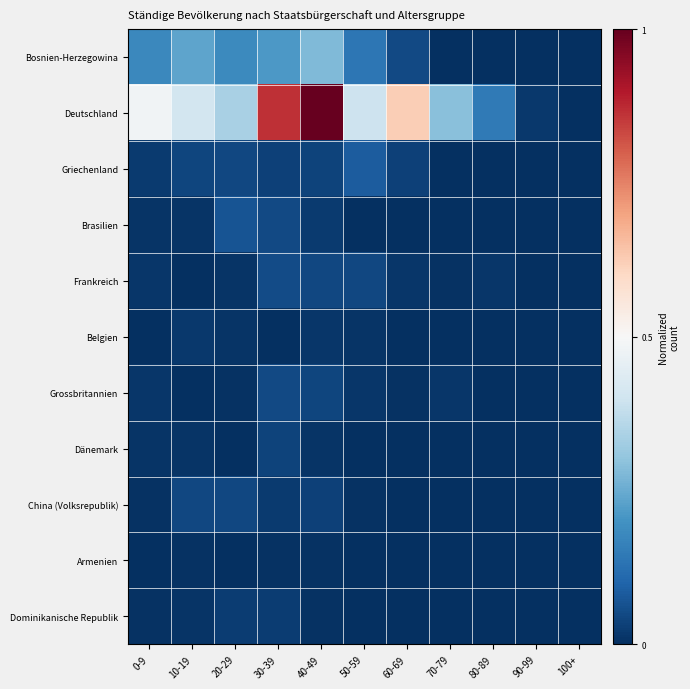

Reading left to right, list all the values displayed in this chart.

Bosnien-Herzegowina: 0-9=0.2	10-19=0.2	20-29=0.2	30-39=0.2	40-49=0.3	50-59=0.1	60-69=0.1	70-79=0.0	80-89=0.0	90-99=0.0	100+=0.0
Deutschland: 0-9=0.5	10-19=0.4	20-29=0.3	30-39=0.9	40-49=1.0	50-59=0.4	60-69=0.6	70-79=0.3	80-89=0.1	90-99=0.0	100+=0.0
Griechenland: 0-9=0.0	10-19=0.0	20-29=0.0	30-39=0.0	40-49=0.0	50-59=0.1	60-69=0.0	70-79=0.0	80-89=0.0	90-99=0.0	100+=0.0
Brasilien: 0-9=0.0	10-19=0.0	20-29=0.1	30-39=0.1	40-49=0.0	50-59=0.0	60-69=0.0	70-79=0.0	80-89=0.0	90-99=0.0	100+=0.0
Frankreich: 0-9=0.0	10-19=0.0	20-29=0.0	30-39=0.1	40-49=0.0	50-59=0.0	60-69=0.0	70-79=0.0	80-89=0.0	90-99=0.0	100+=0.0
Belgien: 0-9=0.0	10-19=0.0	20-29=0.0	30-39=0.0	40-49=0.0	50-59=0.0	60-69=0.0	70-79=0.0	80-89=0.0	90-99=0.0	100+=0.0
Grossbritannien: 0-9=0.0	10-19=0.0	20-29=0.0	30-39=0.1	40-49=0.0	50-59=0.0	60-69=0.0	70-79=0.0	80-89=0.0	90-99=0.0	100+=0.0
Dänemark: 0-9=0.0	10-19=0.0	20-29=0.0	30-39=0.0	40-49=0.0	50-59=0.0	60-69=0.0	70-79=0.0	80-89=0.0	90-99=0.0	100+=0.0
China (Volksrepublik): 0-9=0.0	10-19=0.0	20-29=0.0	30-39=0.0	40-49=0.0	50-59=0.0	60-69=0.0	70-79=0.0	80-89=0.0	90-99=0.0	100+=0.0
Armenien: 0-9=0.0	10-19=0.0	20-29=0.0	30-39=0.0	40-49=0.0	50-59=0.0	60-69=0.0	70-79=0.0	80-89=0.0	90-99=0.0	100+=0.0
Dominikanische Republik: 0-9=0.0	10-19=0.0	20-29=0.0	30-39=0.0	40-49=0.0	50-59=0.0	60-69=0.0	70-79=0.0	80-89=0.0	90-99=0.0	100+=0.0